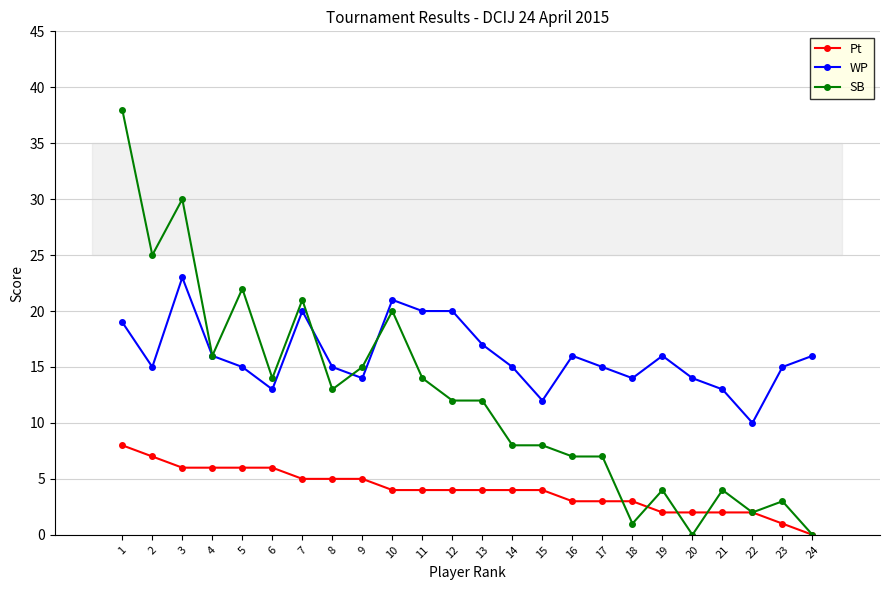

What is the total value across all series at 12?

36